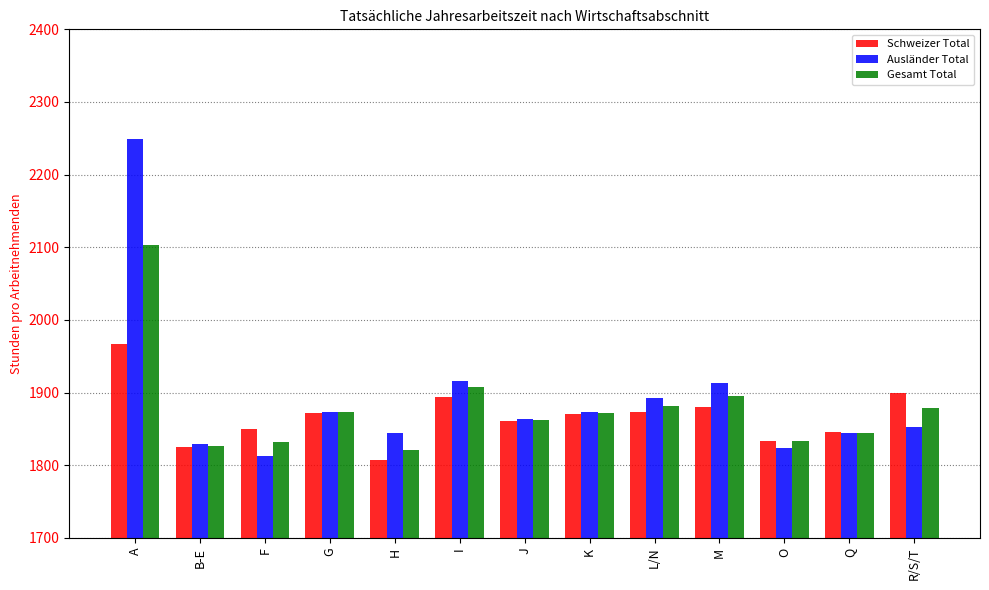

Where is Ausländer Total nearest to the value 2031?

I